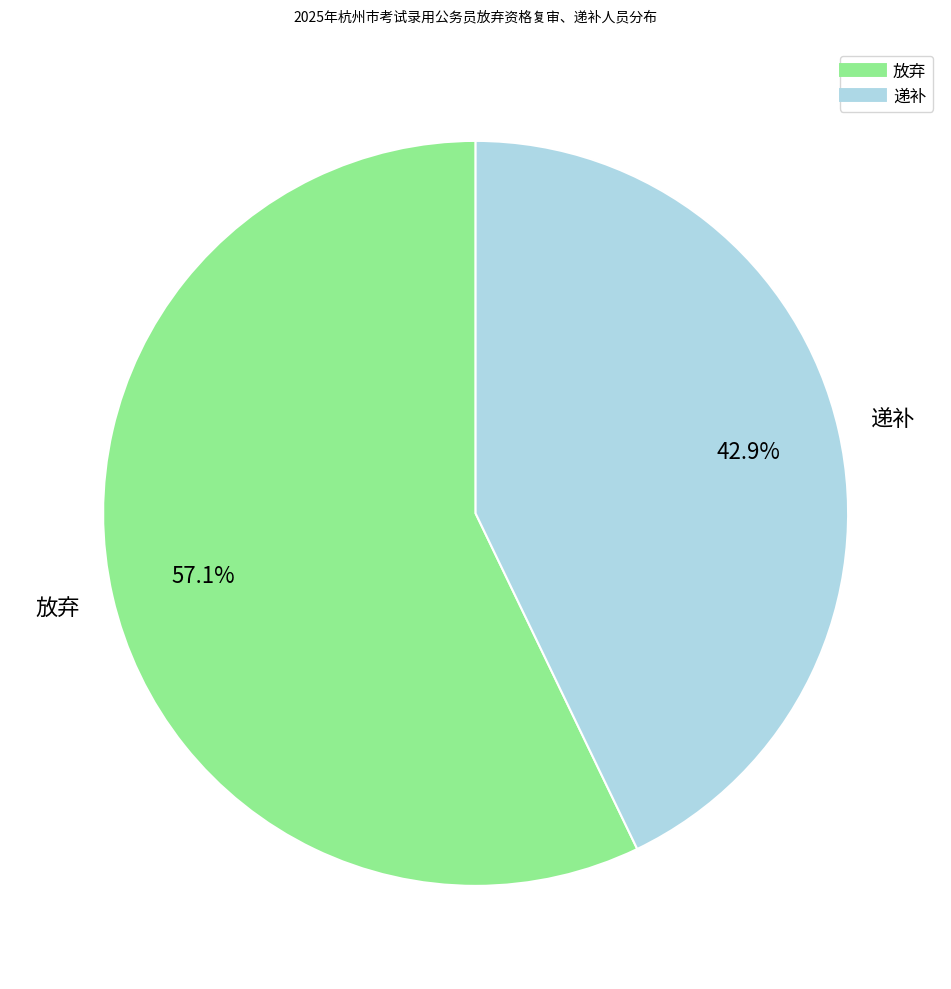

Is it true that 递补 is 52% of the pie?

False